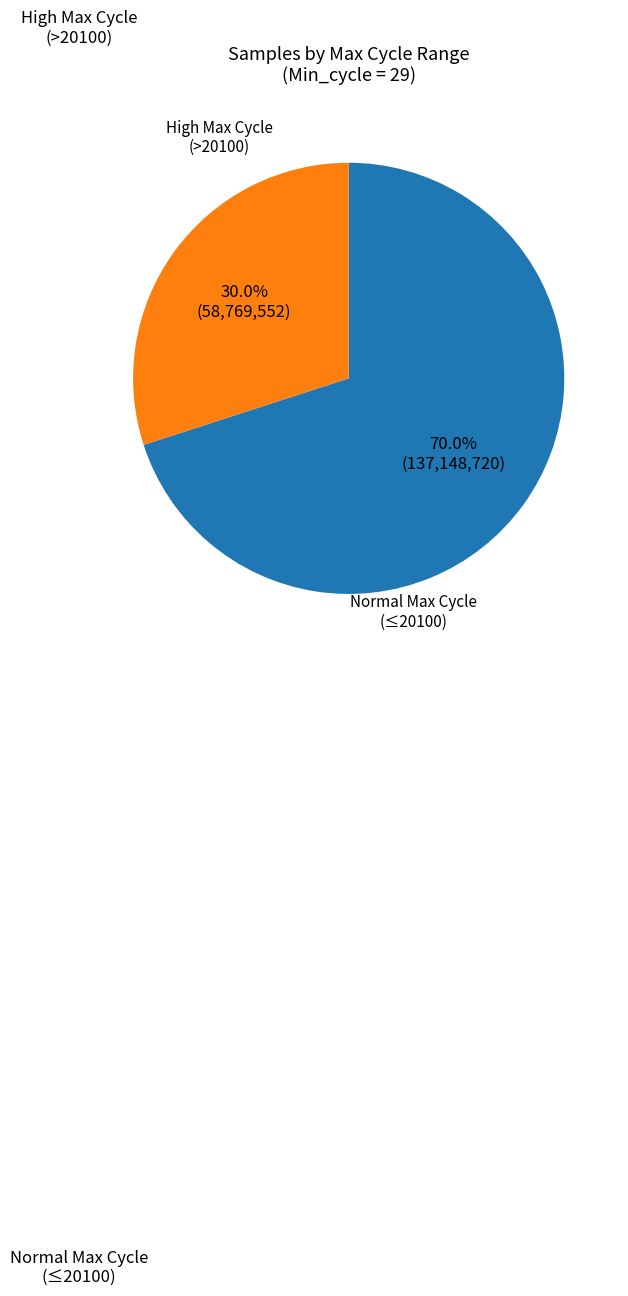

Count the number of slices in the pie.

2